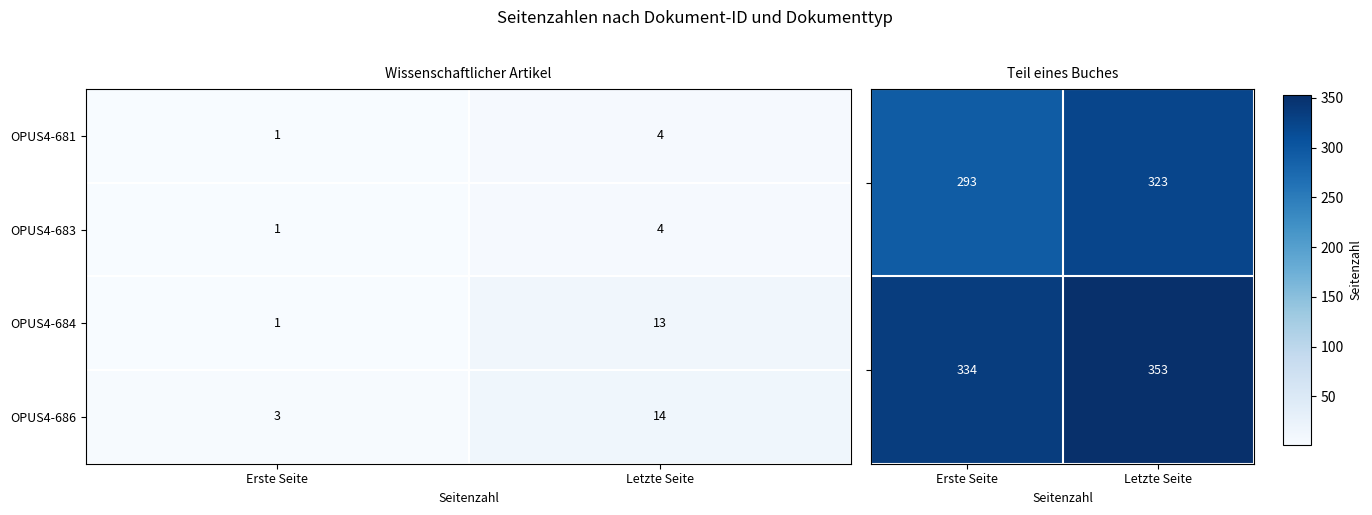

How many values in the OPUS4-684 series are below 13?

1